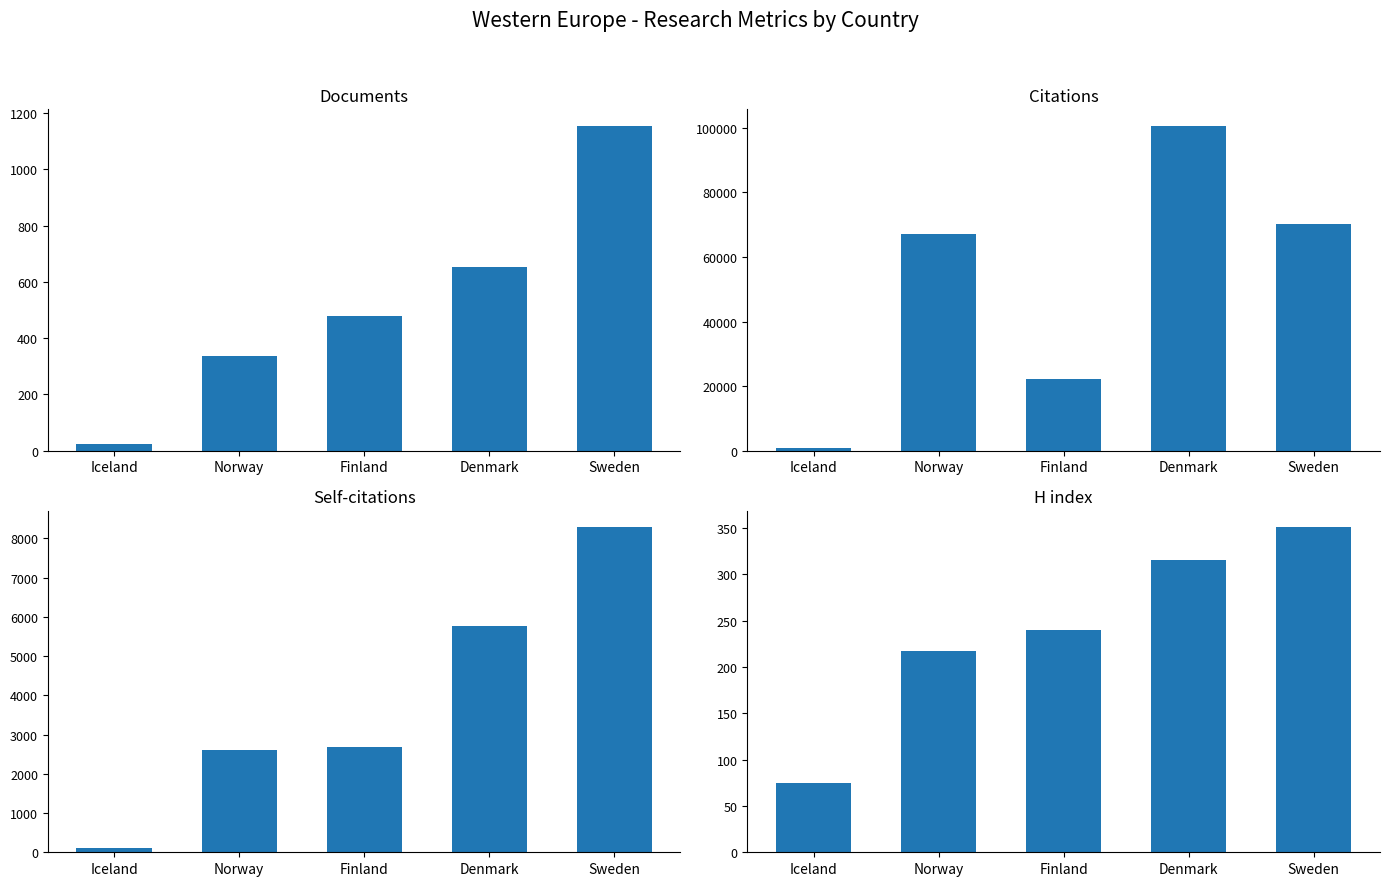

The value of Citations at Denmark is 62454. True or false?

False